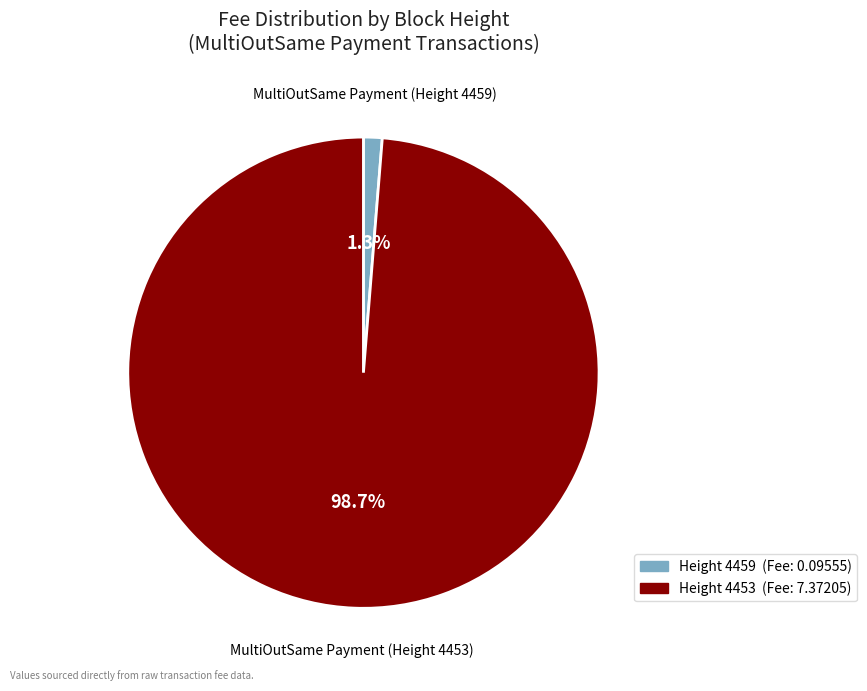

Is there a majority slice in this chart?

Yes